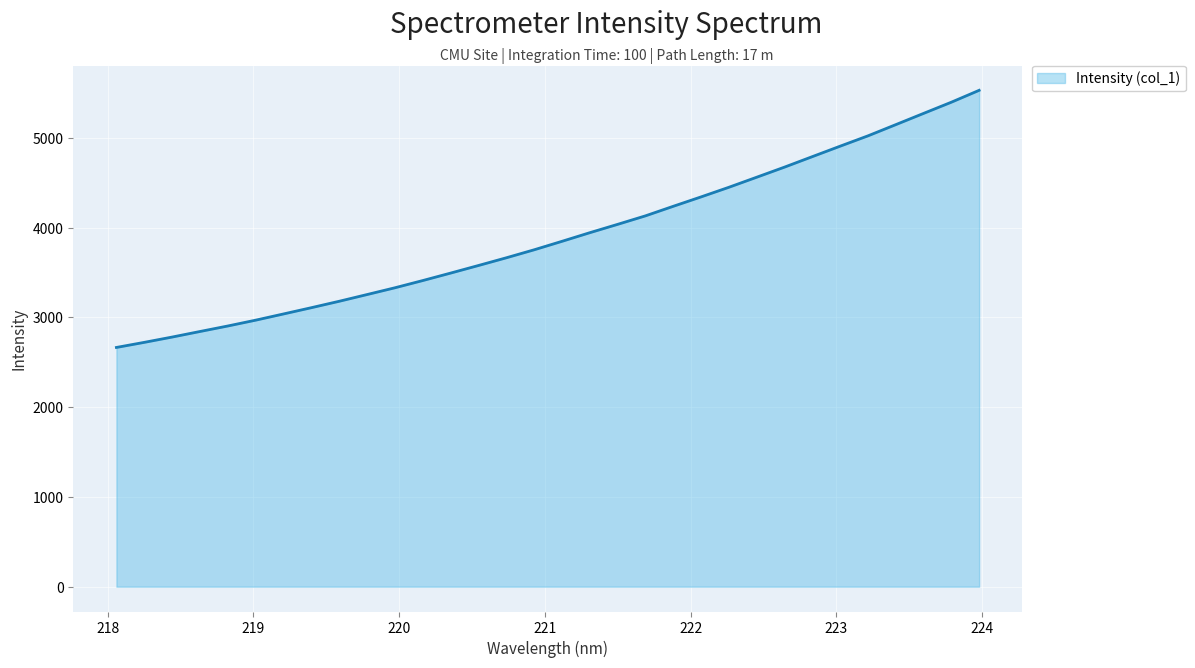

What is the difference between the maximum and minimum values?

2863.9